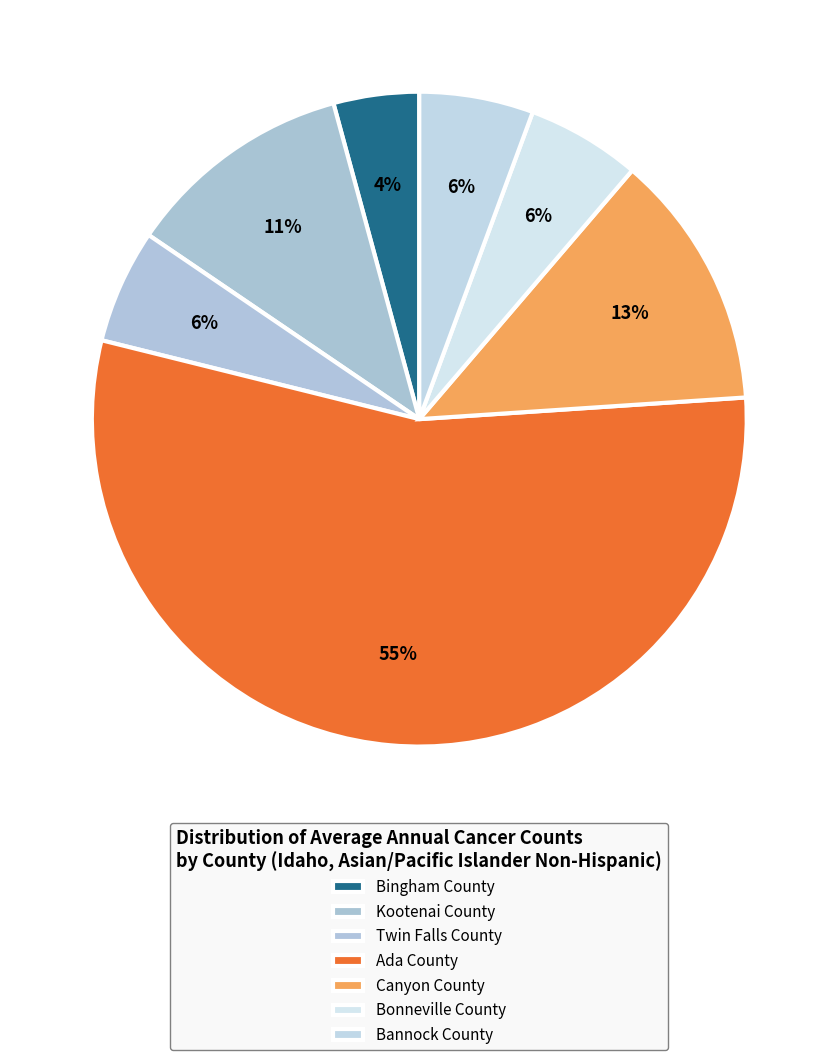

Which slice is the smallest?

Bingham County